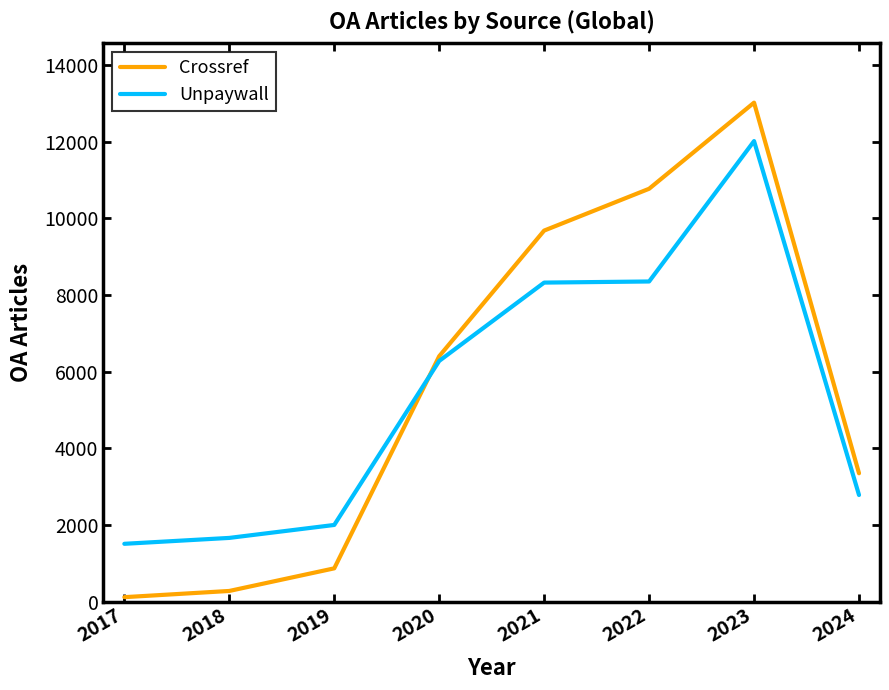

Rank the series by their maximum value, from lowest to highest.

Unpaywall, Crossref